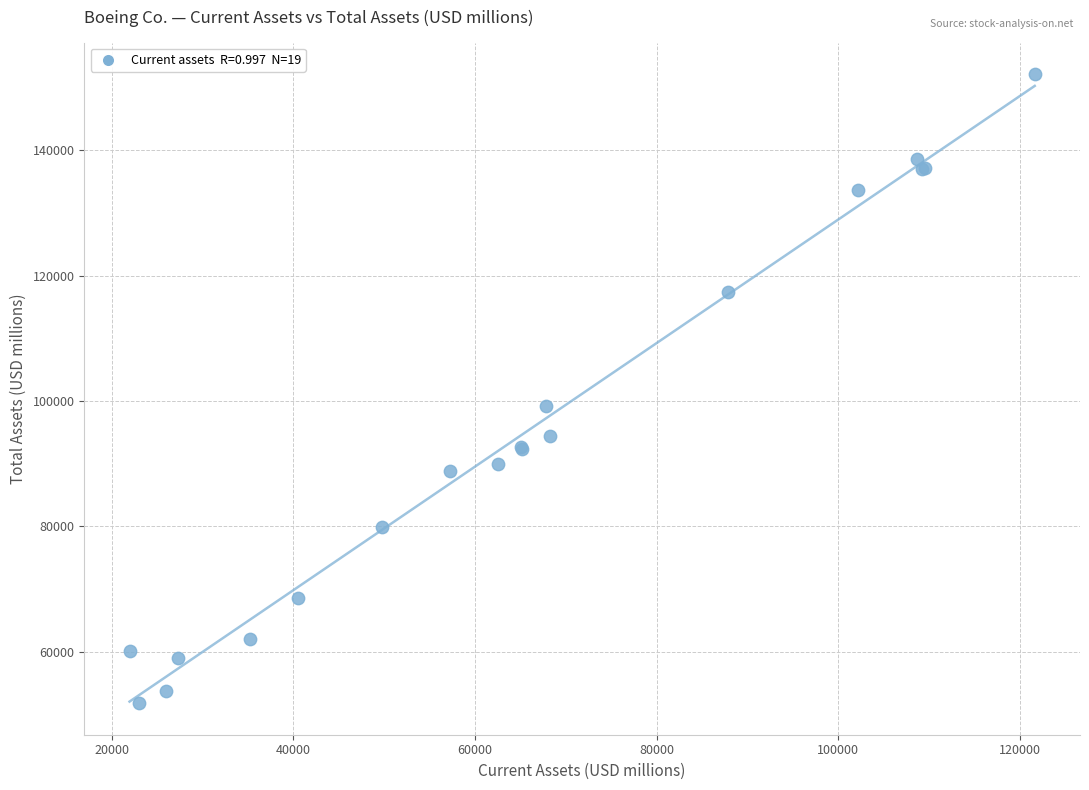

What Y value in the scatter plot is closest to 101965?

99198